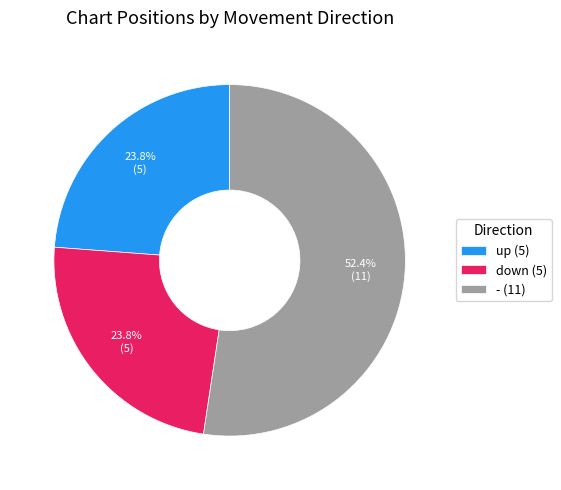

What is the total percentage of - and up?

76.2%